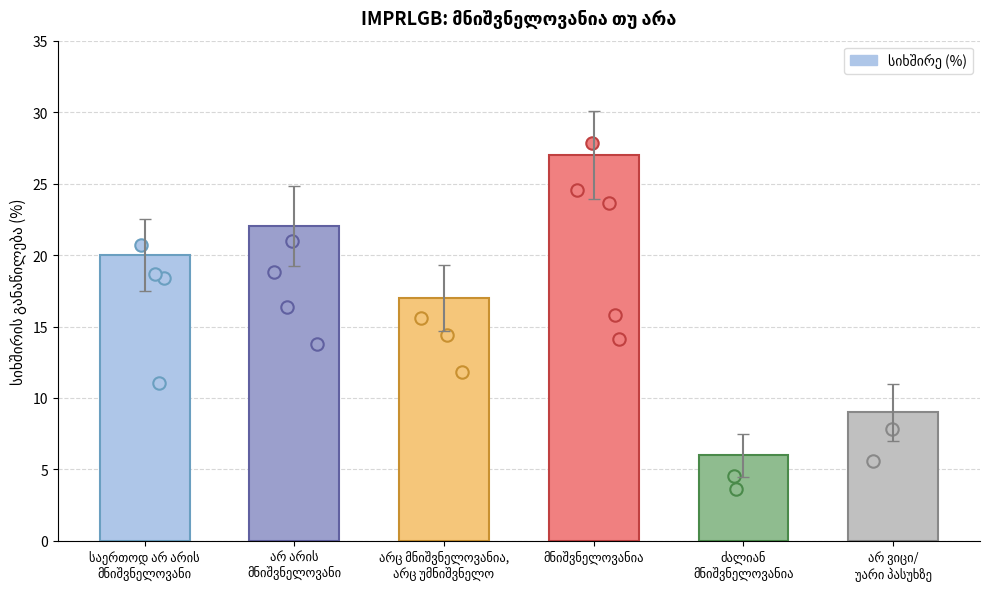

What is the ratio of the value at არ ვიცი/
უარი პასუხზე to the value at საერთოდ არ არის
მნიშვნელოვანი?

0.5